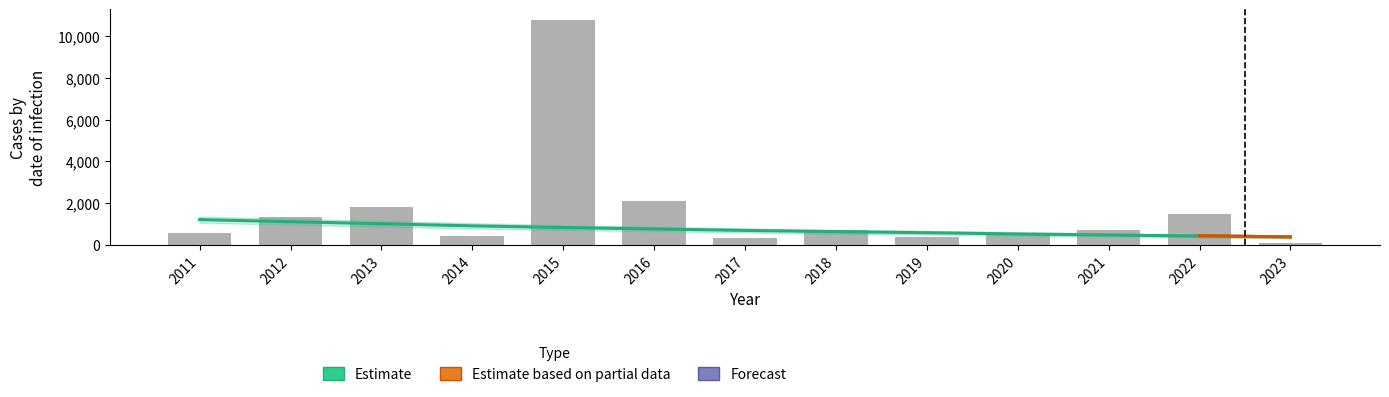

Count the number of values greater than 710.

5